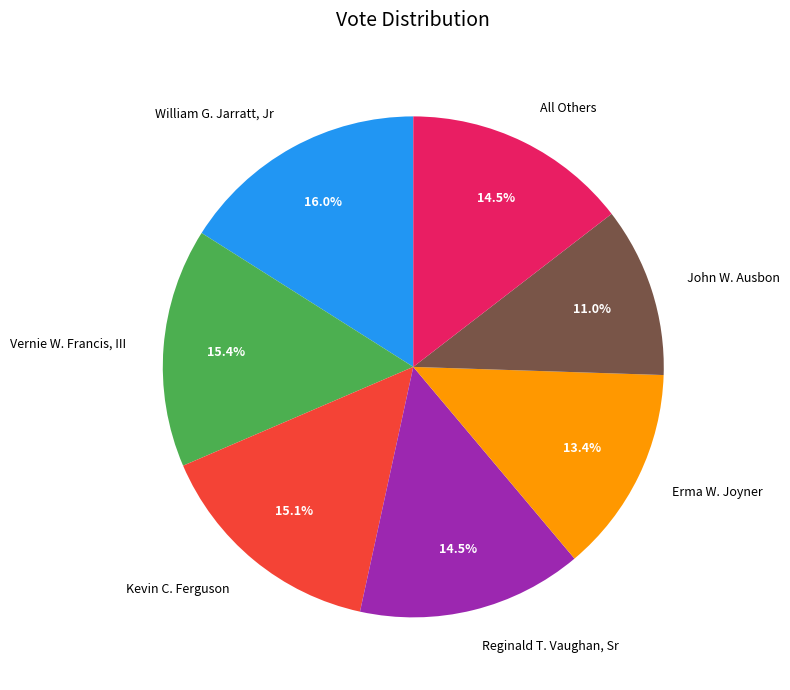

What percentage is the John W. Ausbon slice, to the nearest percent?

11%